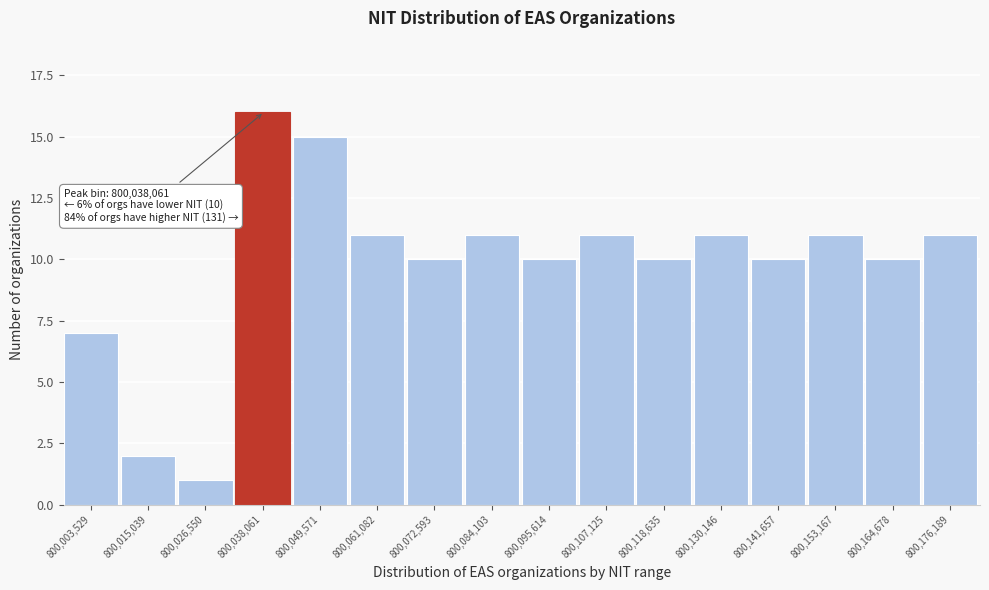

Reading left to right, extract all data points from this chart.

7	2	1	16	15	11	10	11	10	11	10	11	10	11	10	11